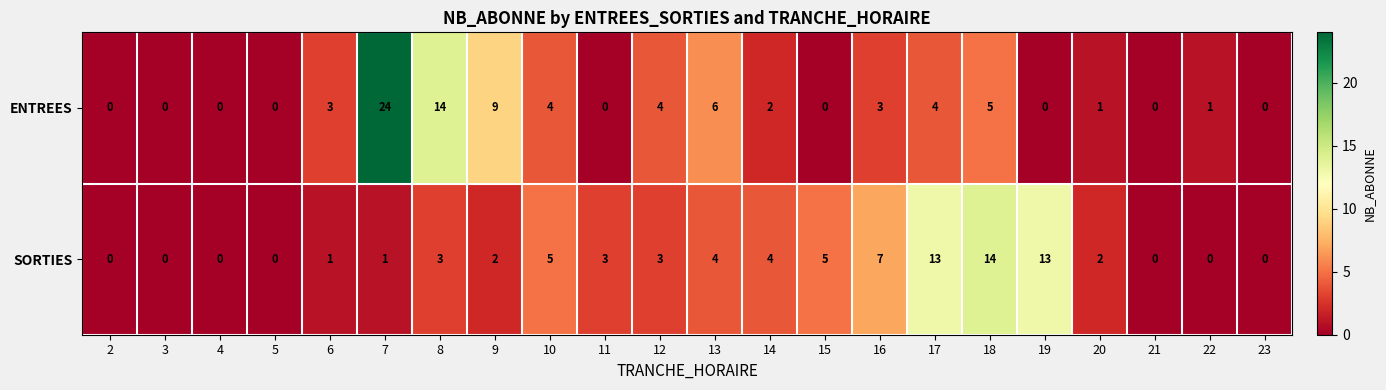

Is it true that SORTIES equals 22 at 19?

False